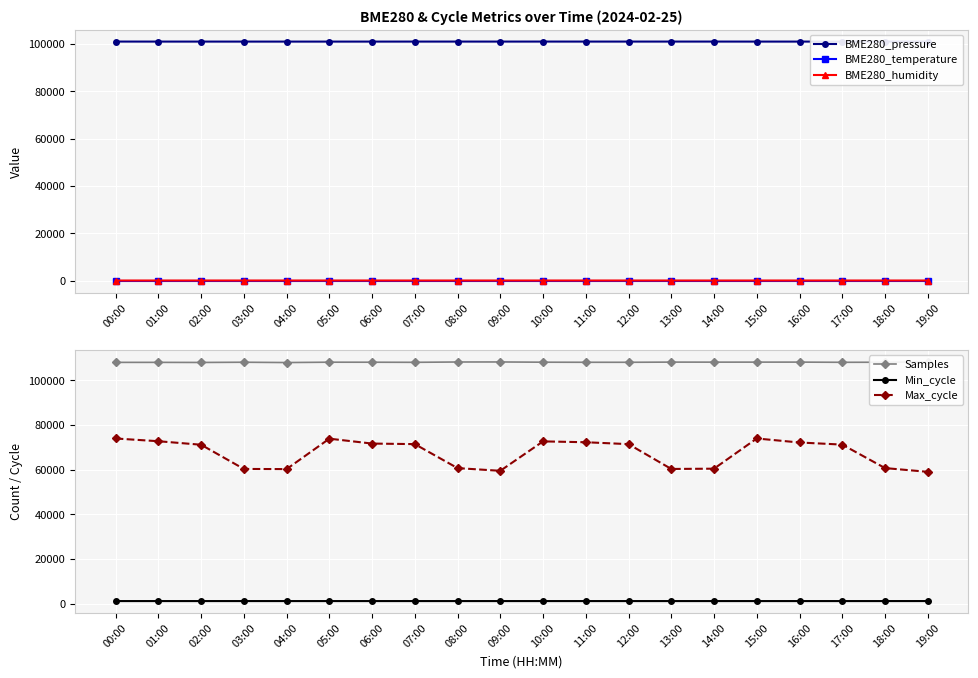

At which category does BME280_pressure reach its first local peak?

08:00